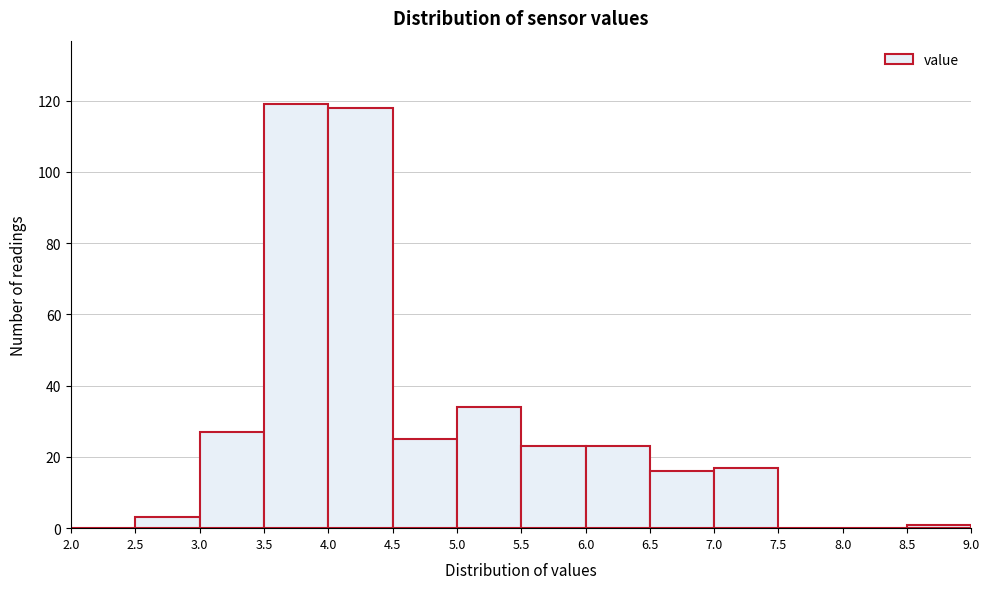

Reading left to right, list every bar in this chart as the range it spans on the x-axis followed by its height. The values are not printed on the chart, so give them approximately, as read against the axis.

2.0 to 2.5: 0
2.5 to 3.0: 4
3.0 to 3.5: 28
3.5 to 4.0: 120
4.0 to 4.5: 118
4.5 to 5.0: 26
5.0 to 5.5: 34
5.5 to 6.0: 24
6.0 to 6.5: 24
6.5 to 7.0: 16
7.0 to 7.5: 18
7.5 to 8.0: 0
8.0 to 8.5: 0
8.5 to 9.0: under 2